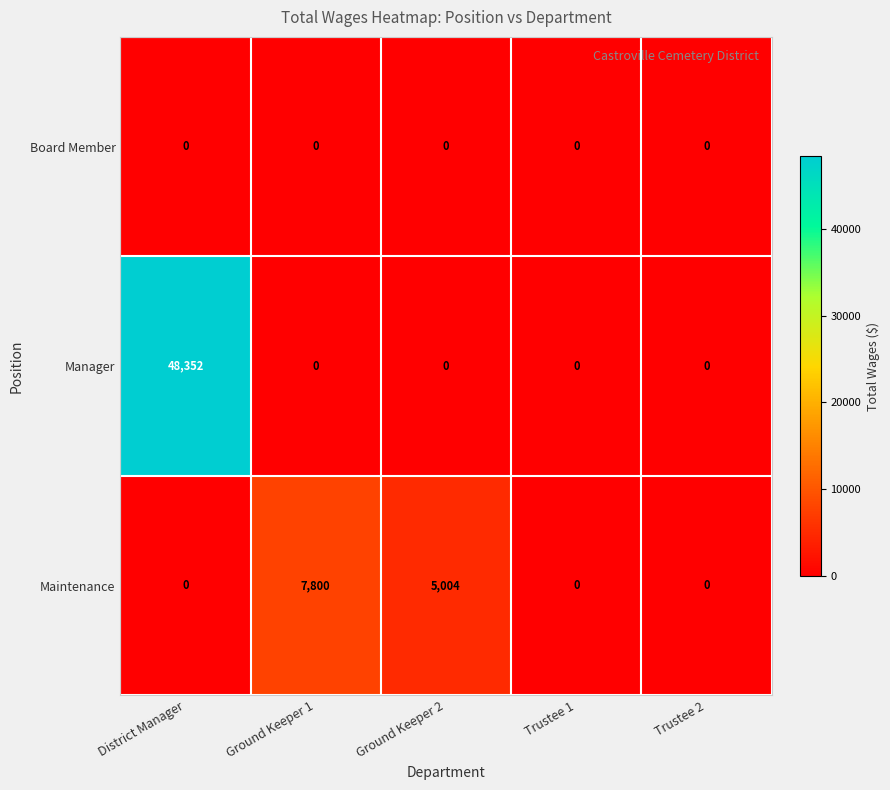

What is the difference between the highest and lowest values at Ground Keeper 1?

7800